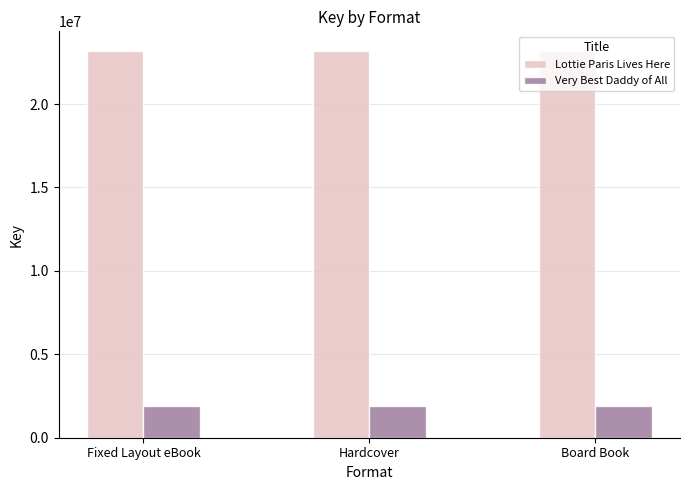

The value of Lottie Paris Lives Here at Fixed Layout eBook is 23195658. True or false?

True